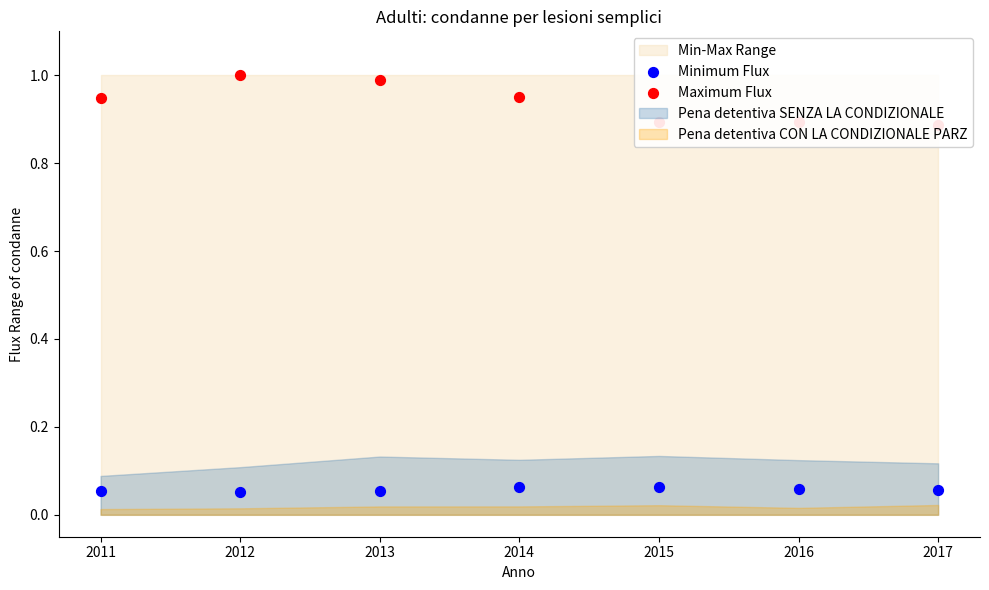

What is the total value across all series at 2016?

1.0